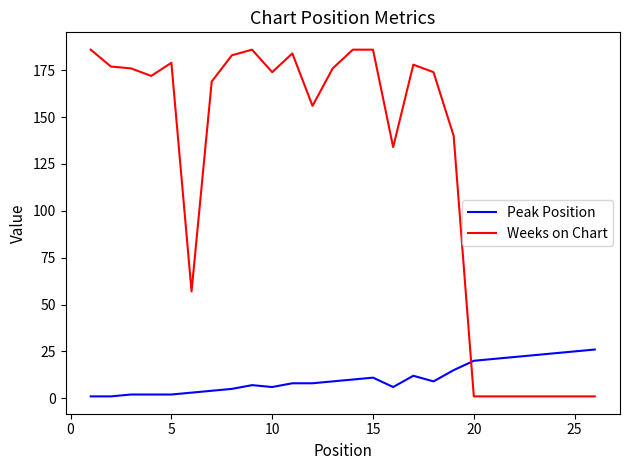

What is the maximum value shown in the chart?

186